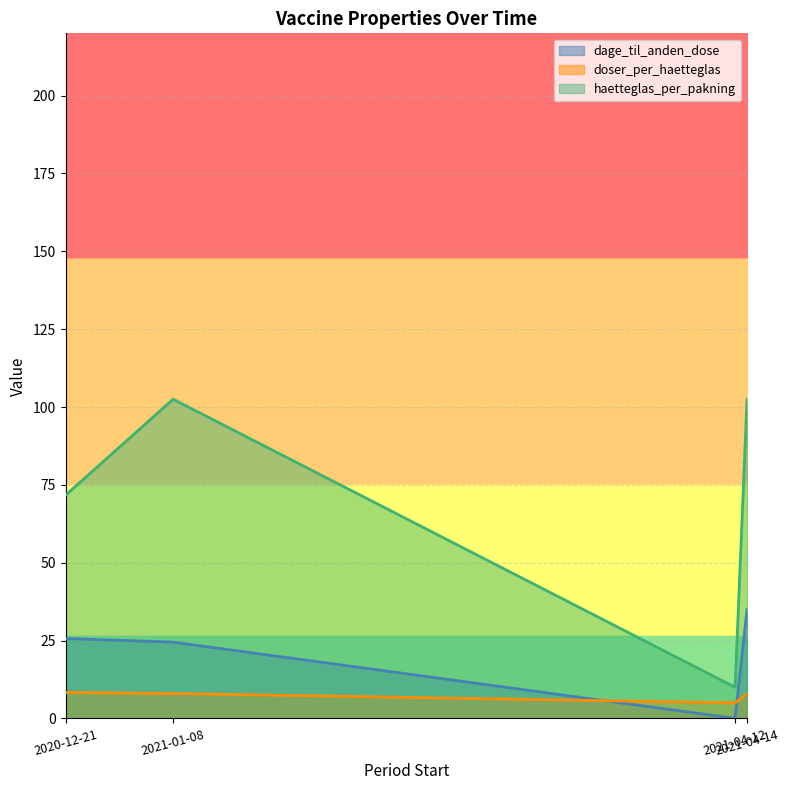

How many lines are shown in the chart?

3